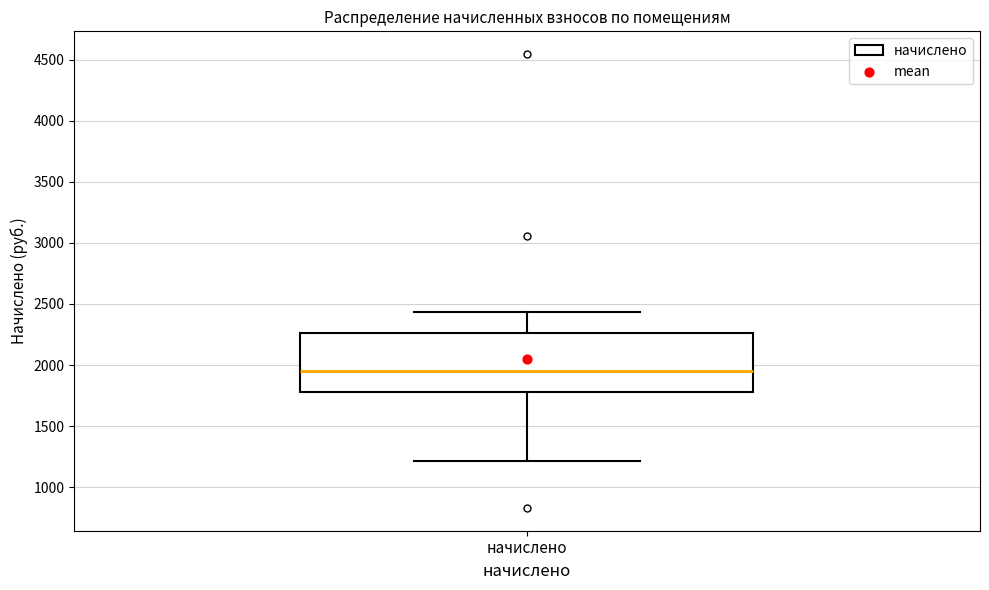

Where is the lower edge of the box for начислено on the y-axis? The values are not printed on the chart, so give them approximately, as read against the axis.

1800